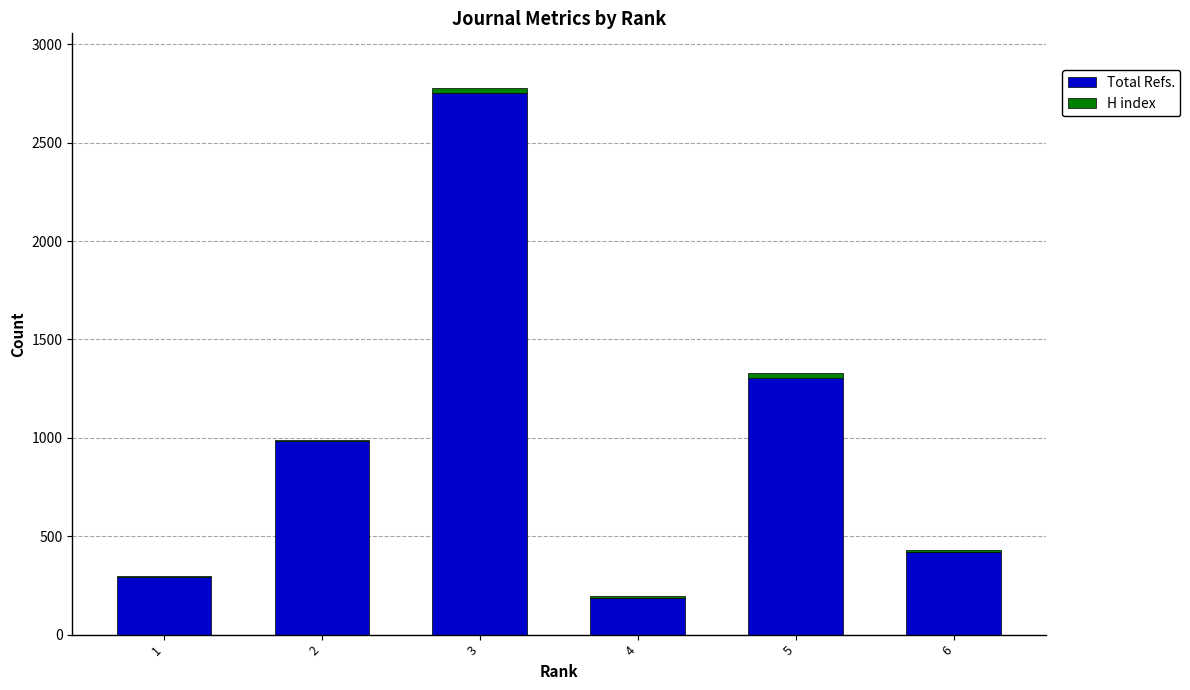

What is the sum of all Total Refs. values?

5940